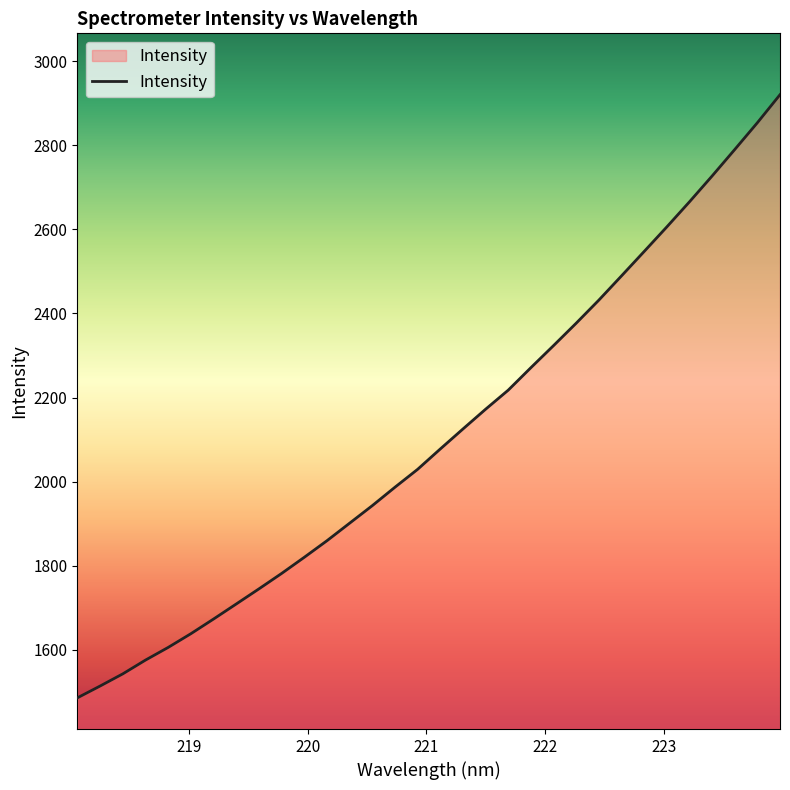

What is the minimum value shown in the chart?

1485.3